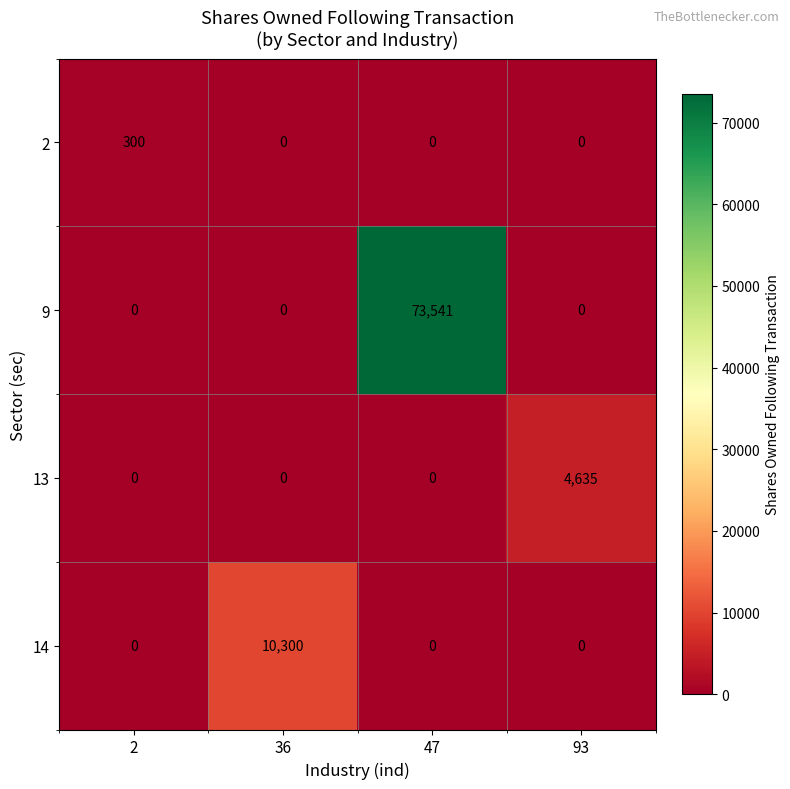

Which series has the largest total across all categories?

9